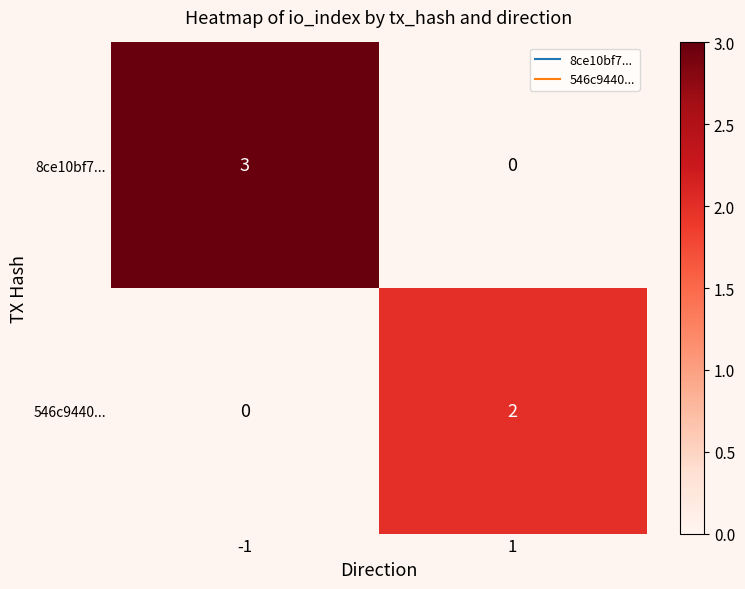

What is the sum of the 8ce10bf7... values at 1 and -1?

3